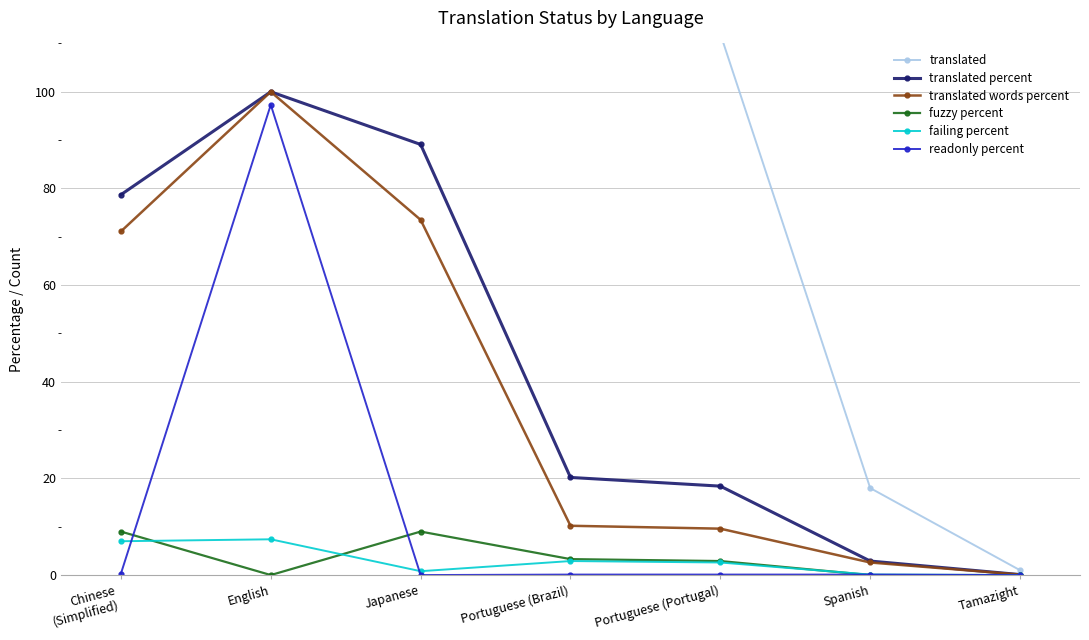

Which label corresponds to the largest value in the chart?

English